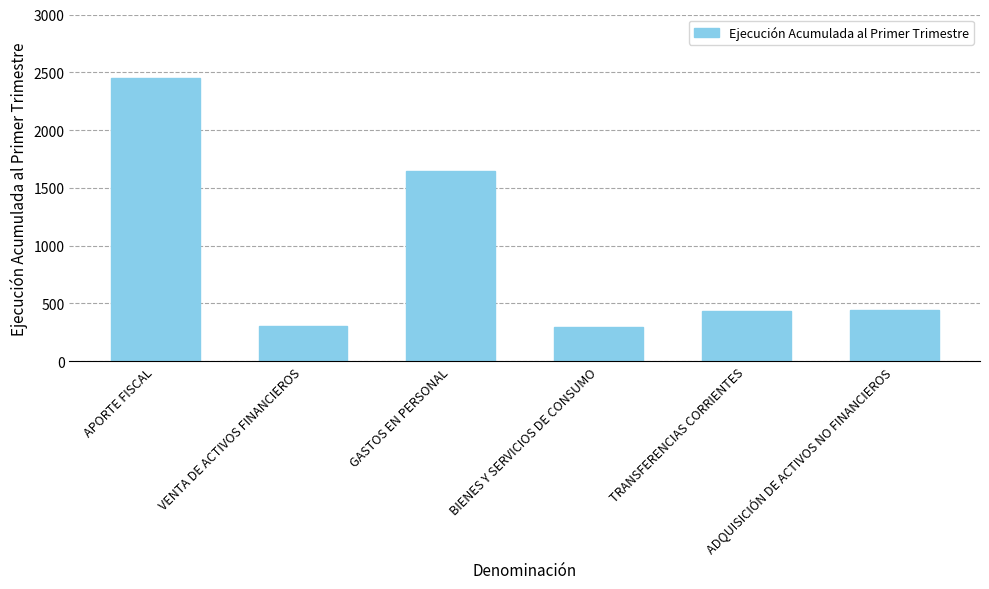

What is the greatest value displayed?

2451